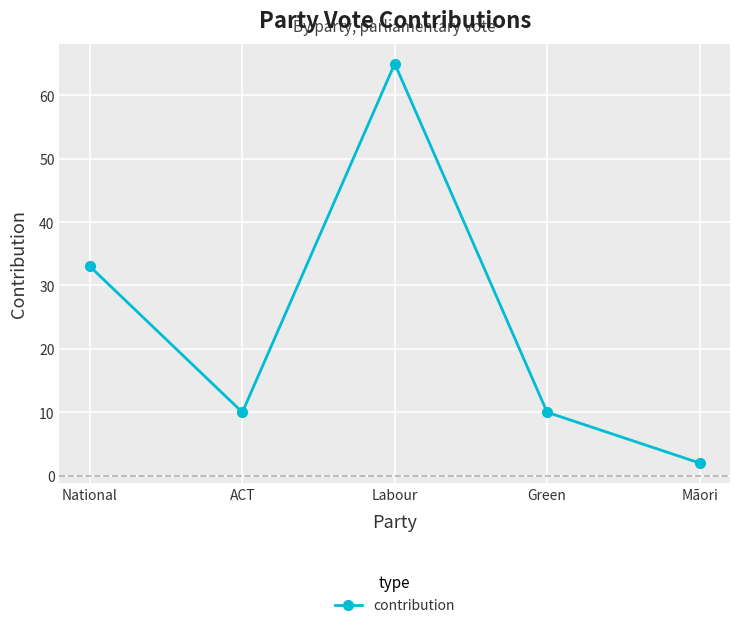

Reading left to right, what are all the values shown in this chart?

33	10	65	10	2